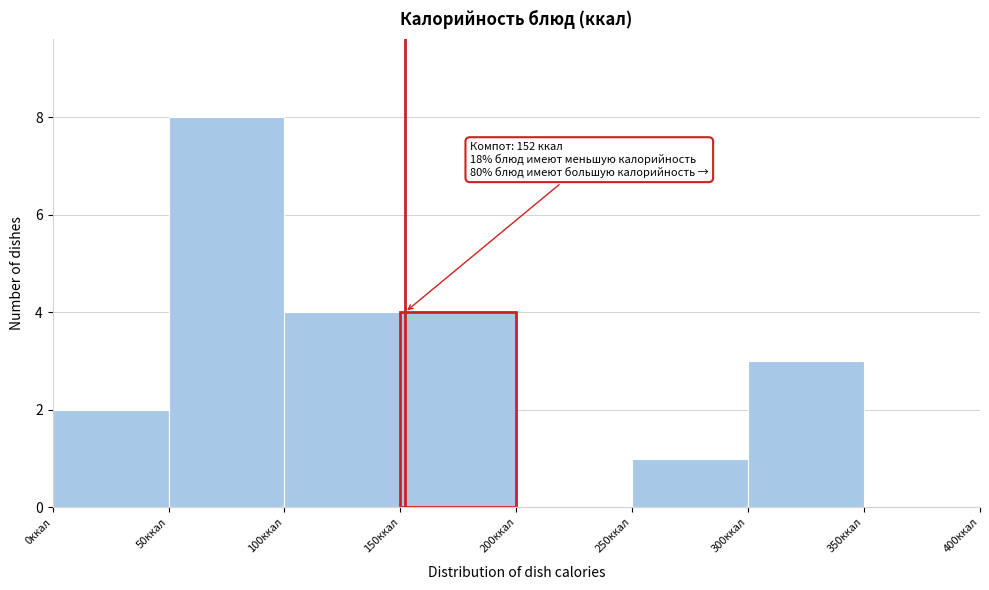

Which range on the x-axis has the tallest bar?

50 to 100